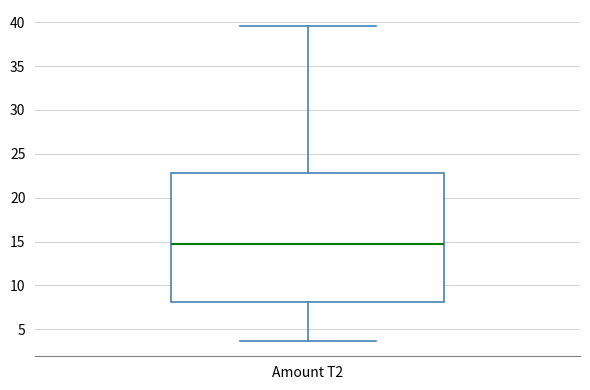

Read this box plot against the y-axis: the position of the median line, the range covered by the box, and the ends of both whiskers. The values are not printed on the chart, so give them approximately, as read against the axis.

median 14.5, box 8.0 to 23.0, whiskers 3.5 to 39.5